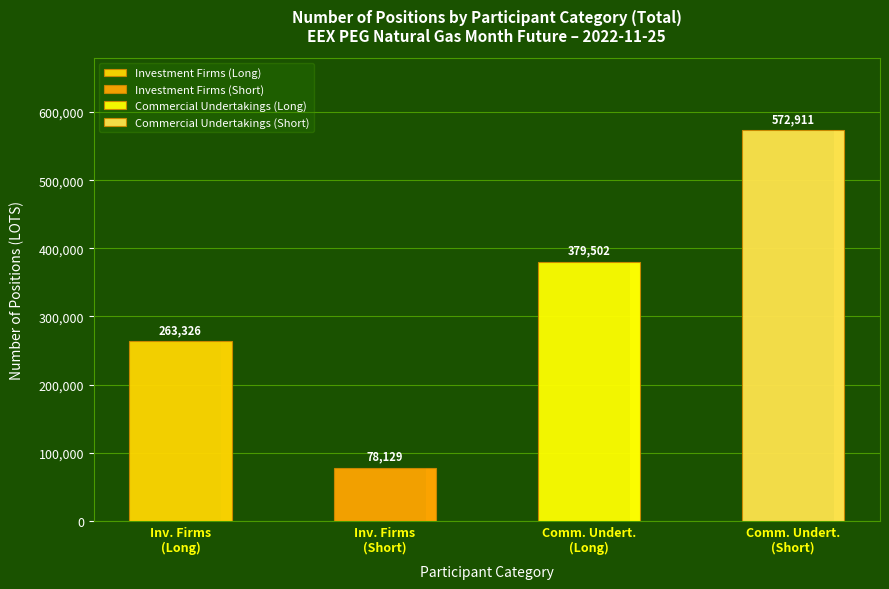

How many values in the Commercial Undertakings (Short) series exceed 0?

1